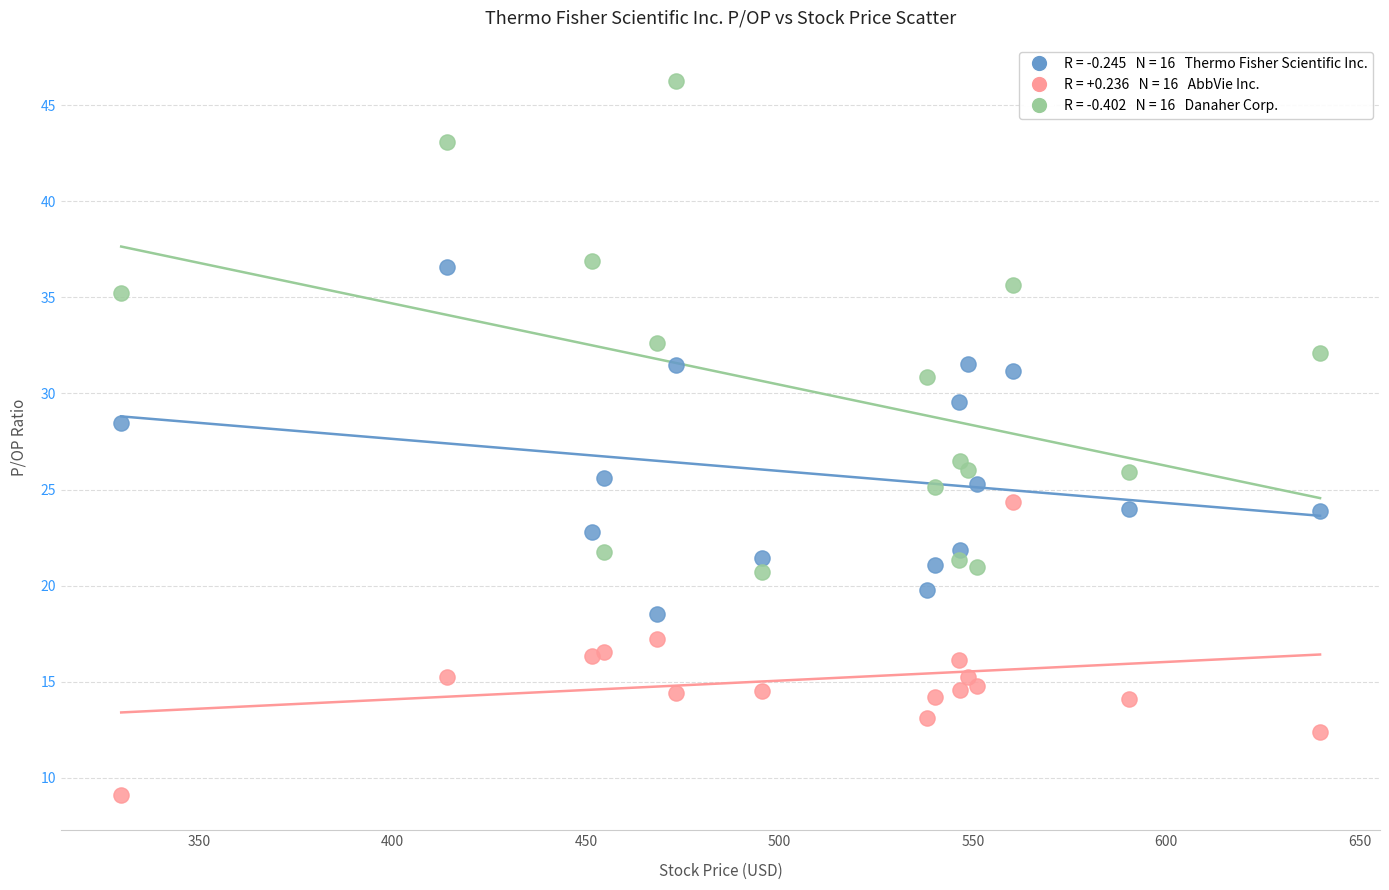

Across all series, what Y value is closest to 27?

26.5